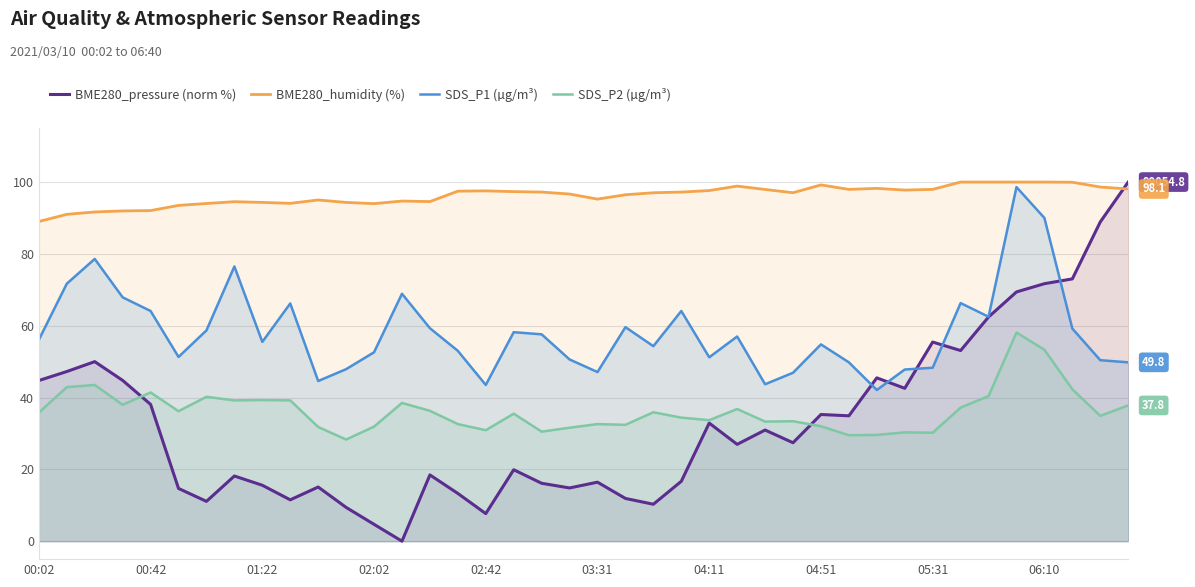

Which series has the largest total across all categories?

BME280_humidity (%)